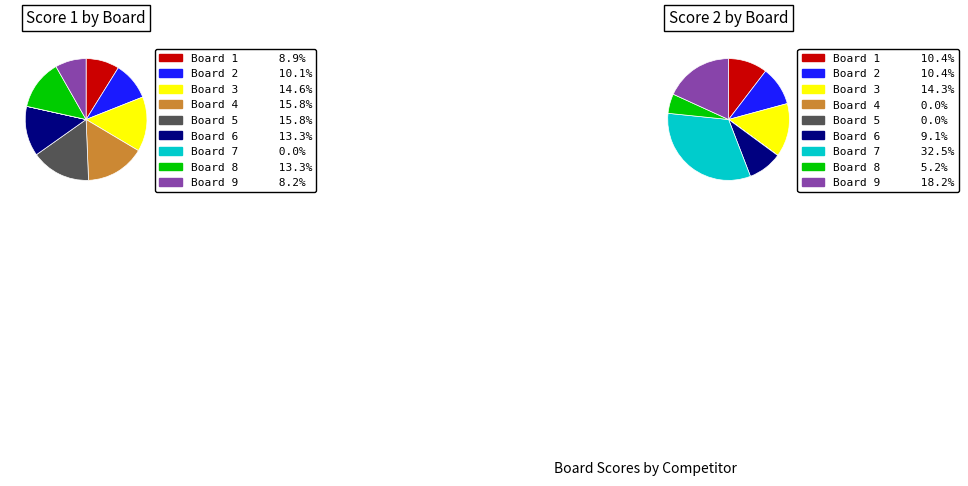

How much of the chart is everything except 2?

89.9%